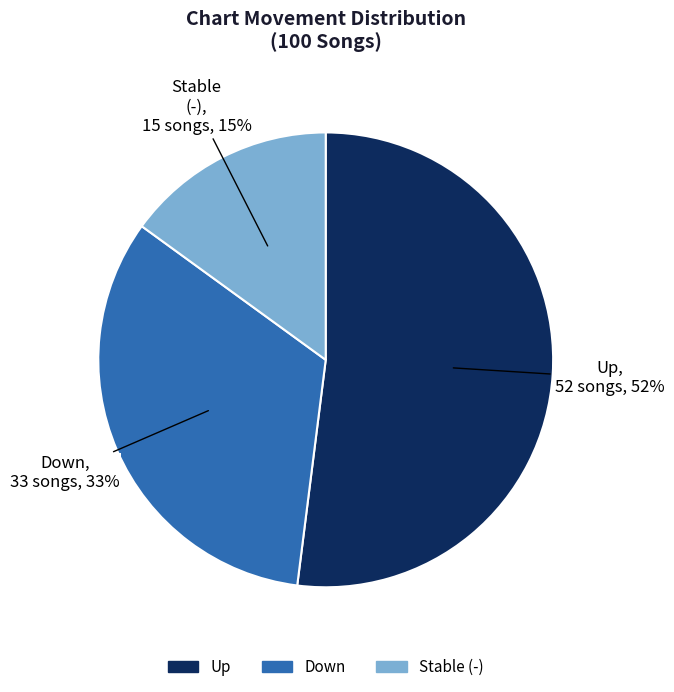

To the nearest percent, what is the difference between the largest and smallest slice percentages?

37%